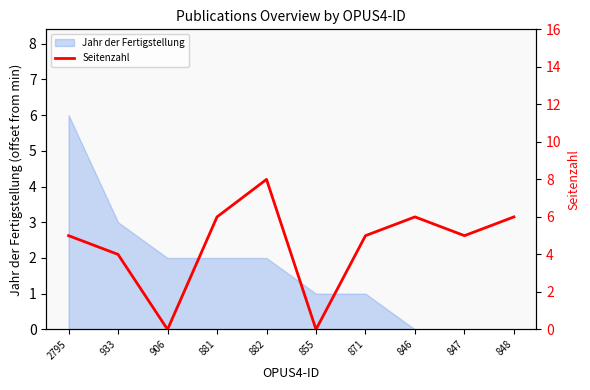

At which label is the value closest to 4?

933